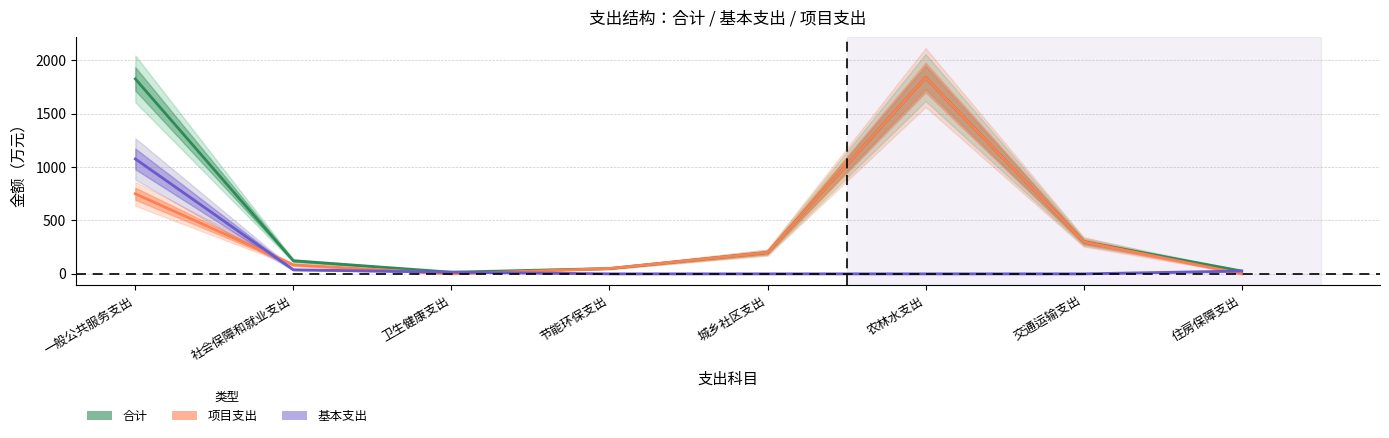

What is the sum of all 基本支出 values?

1155.8